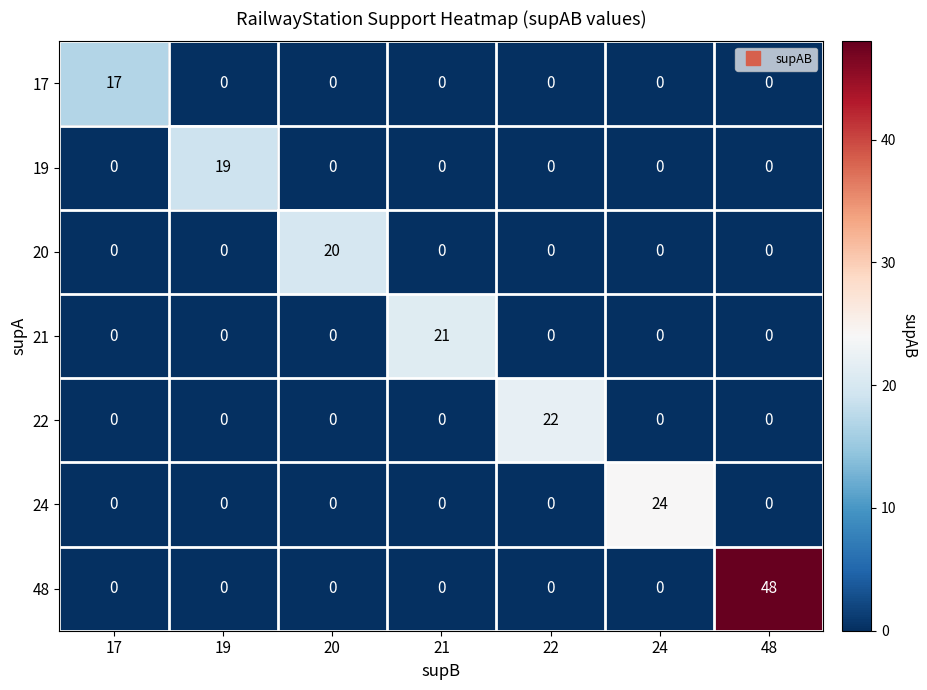

What is the average value of the 24 series?

3